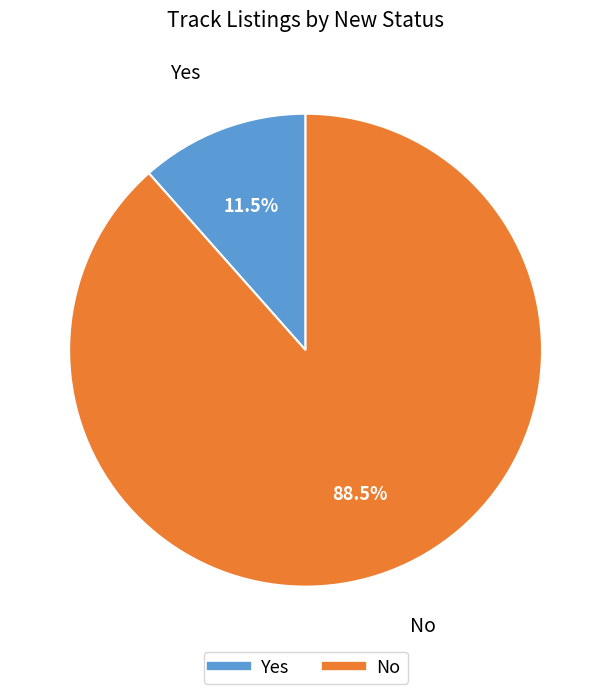

Which slice is the largest?

No